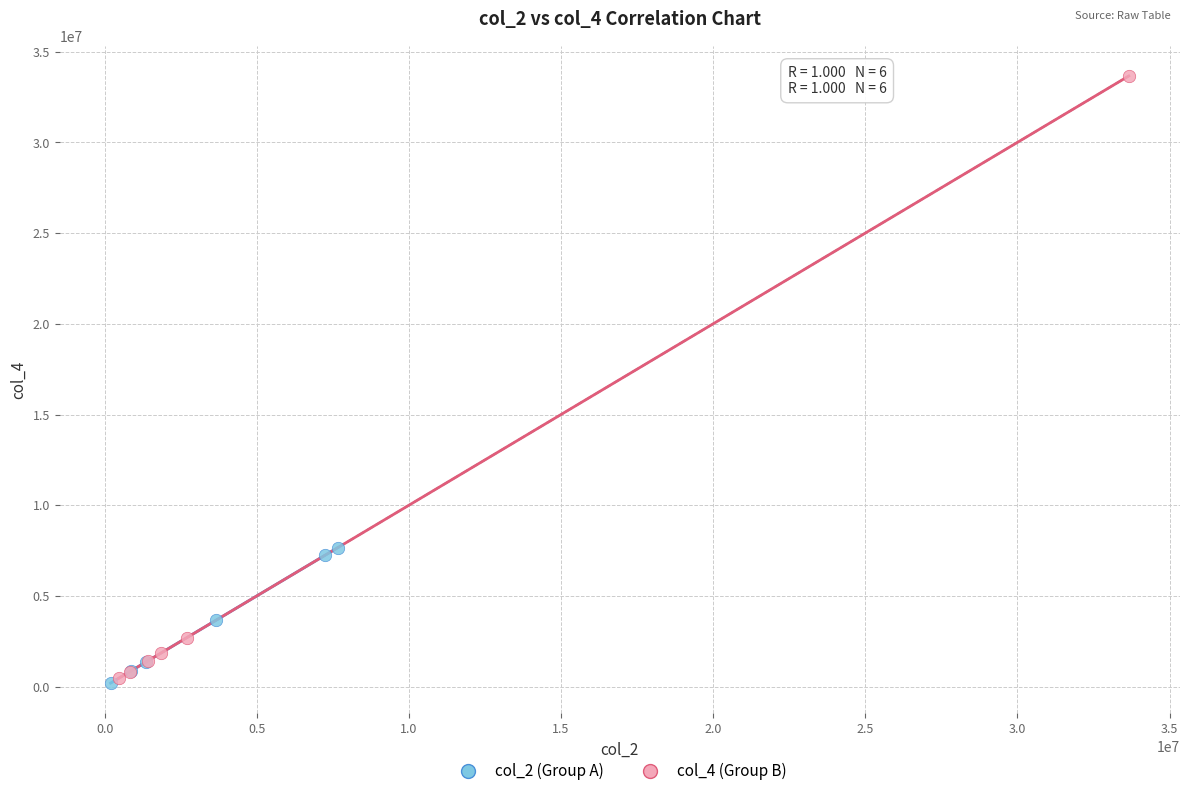

Which series has the widest spread of Y values?

col_4 (Group B)